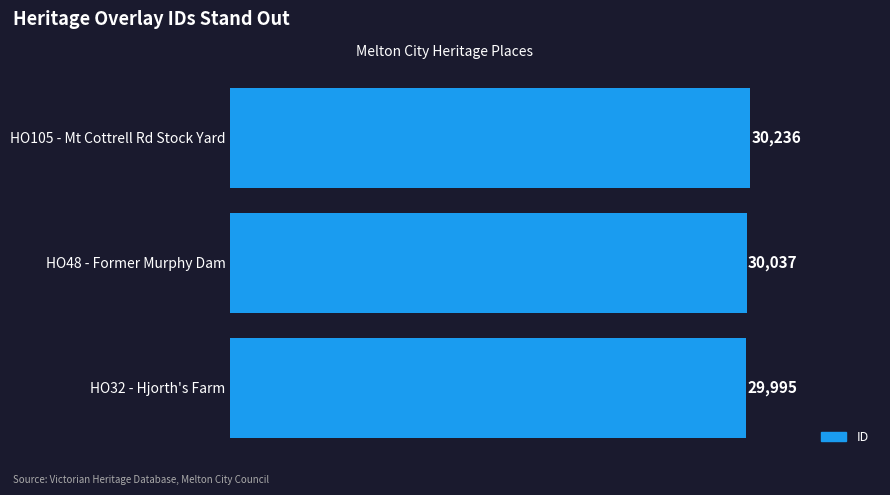

How many values are between 29995 and 30236?

3